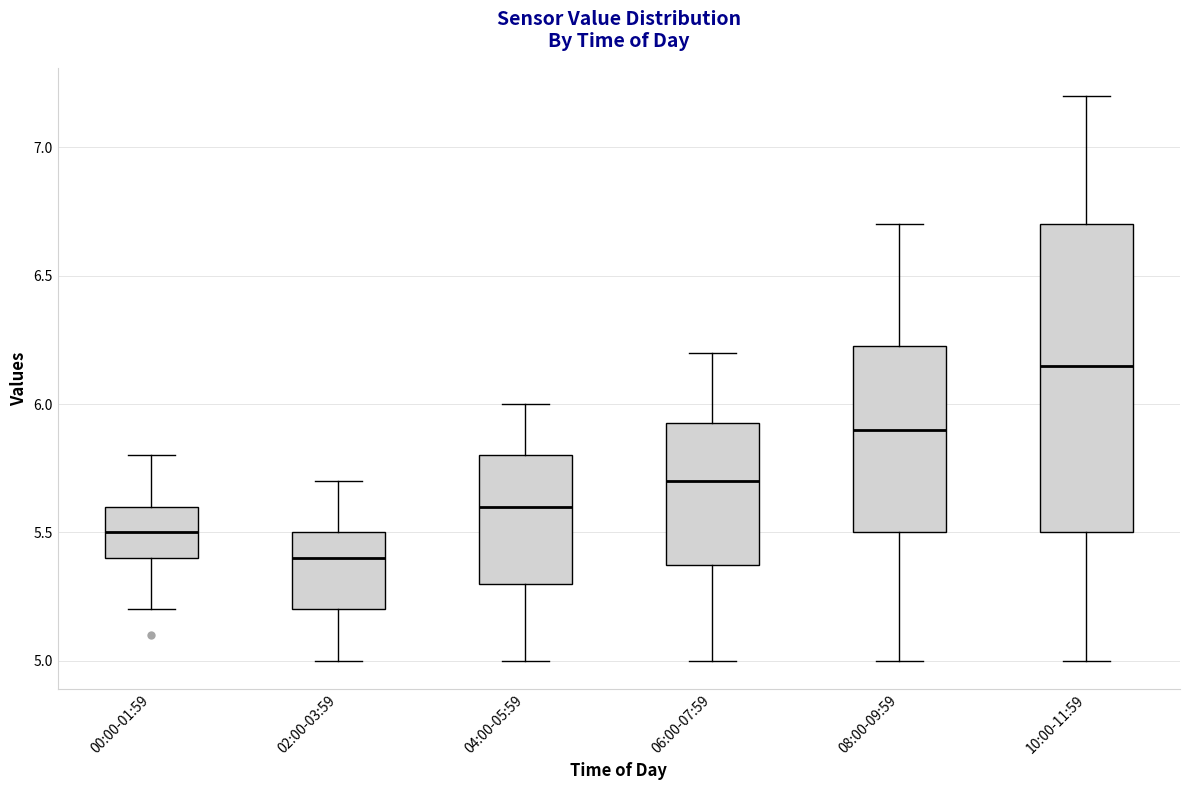

Comparing the boxes themselves (not the whiskers), which one is the tallest?

10:00-11:59